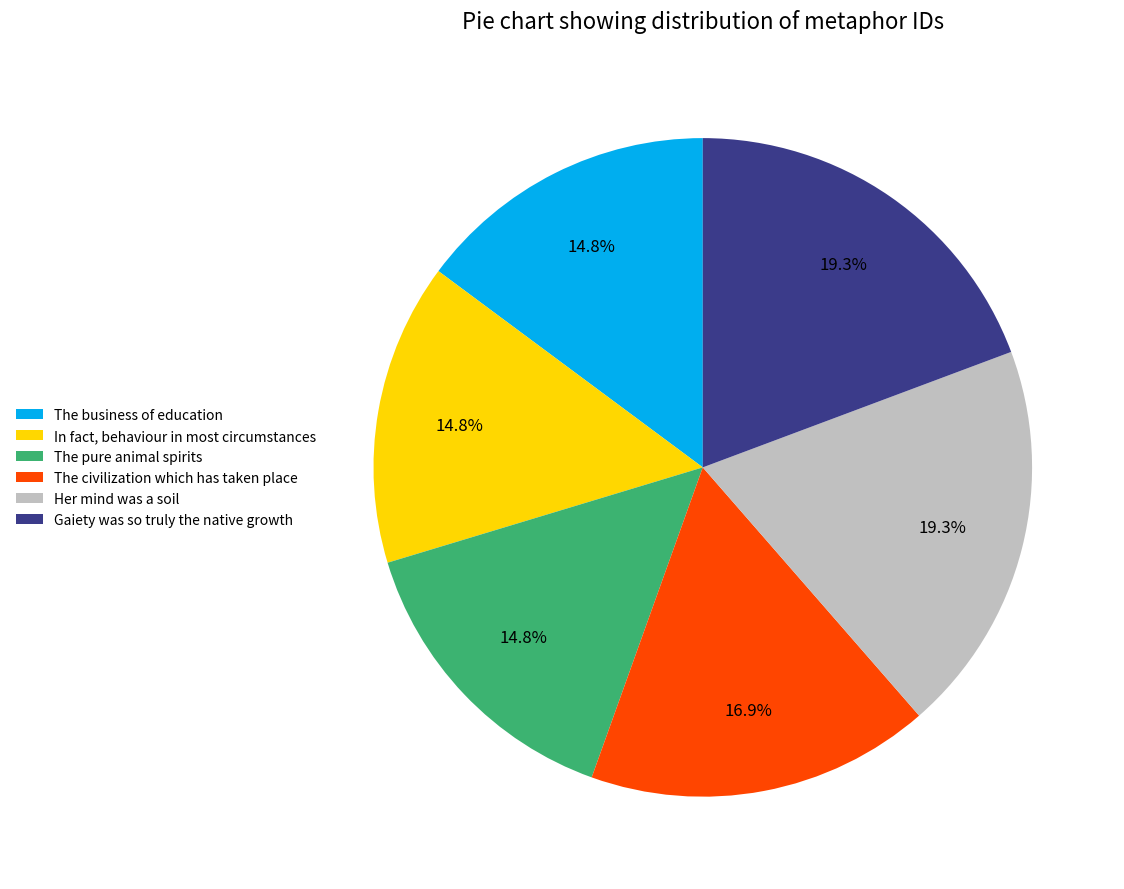

To the nearest percent, what percentage of the pie is The pure animal spirits?

15%